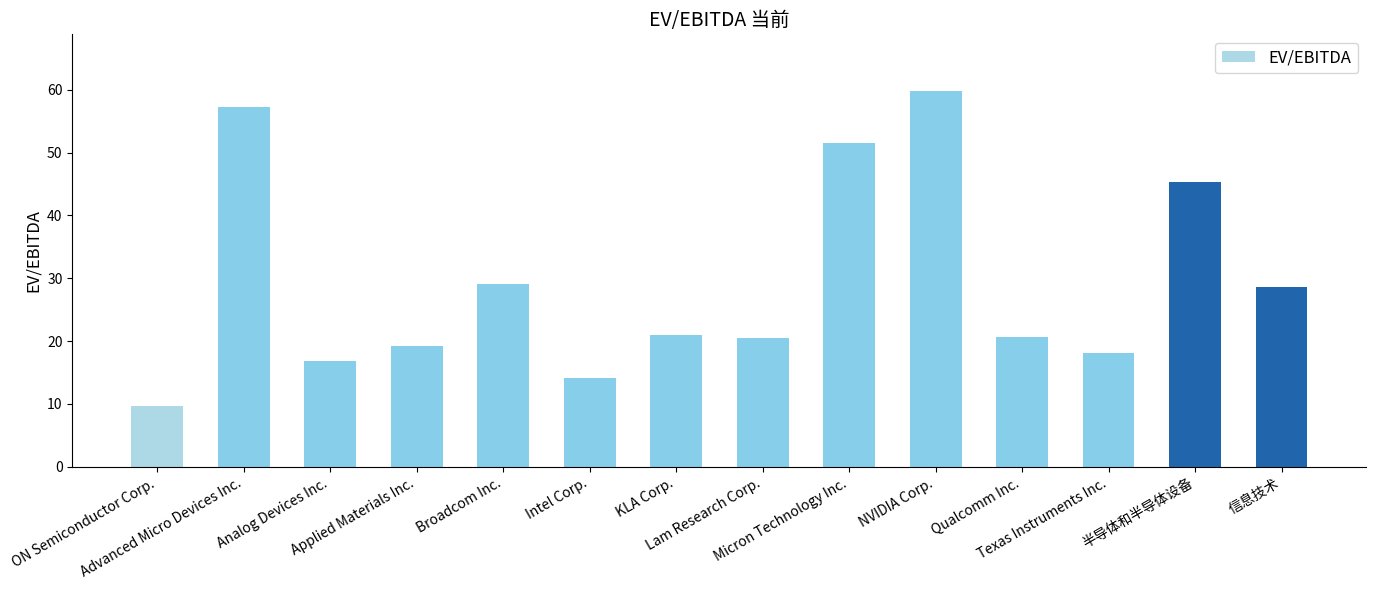

What is the greatest value displayed?

59.8